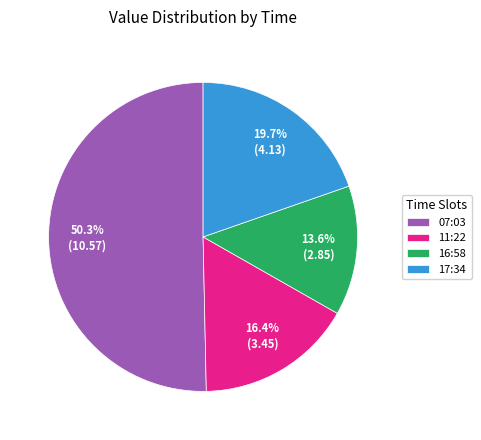

Which category has the biggest portion of the pie?

07:03